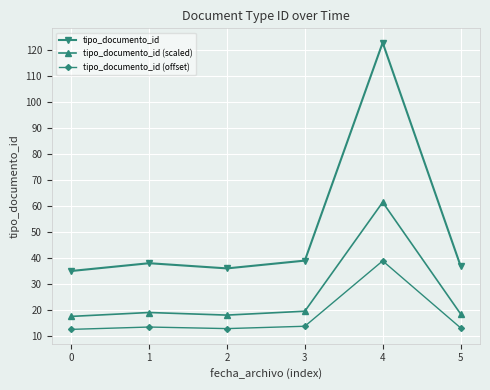

True or false: tipo_documento_id (offset) has more than 2 points higher than both neighbors.

False